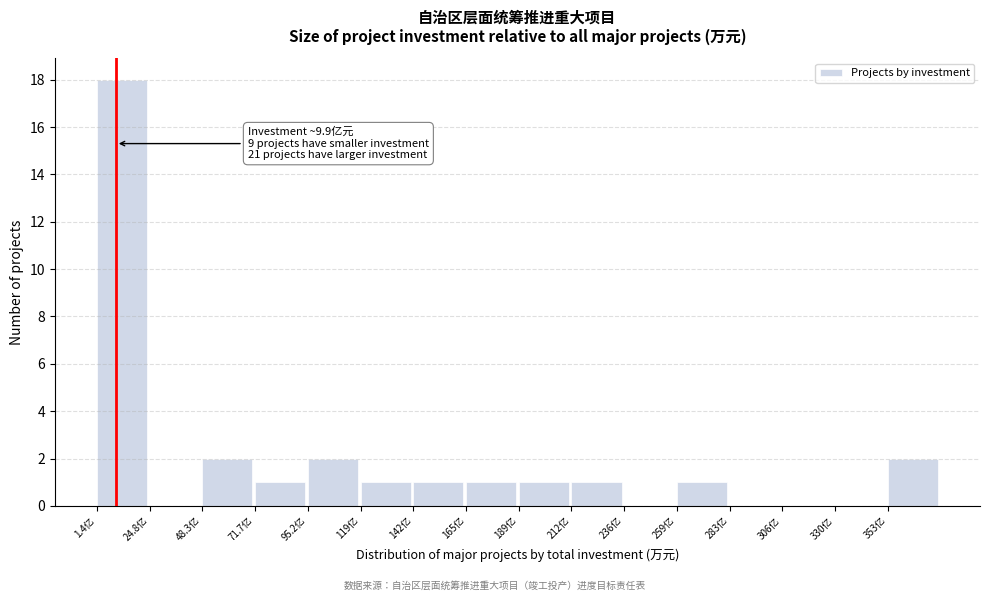

Reading left to right, extract all data points from this chart.

1.4亿=18	24.8亿=0	48.3亿=2	71.7亿=1	95.2亿=2	119亿=1	142亿=1	165亿=1	189亿=1	212亿=1	236亿=0	259亿=1	283亿=0	306亿=0	330亿=0	353亿=2